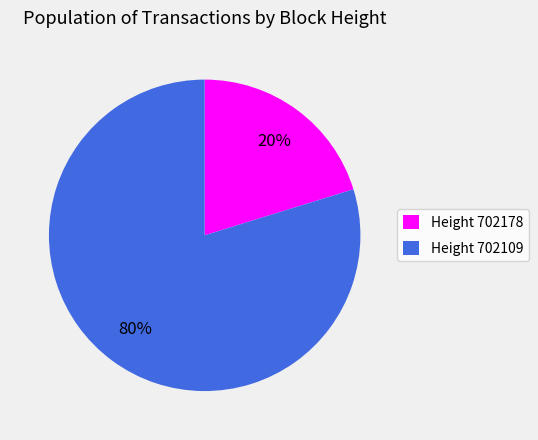

The Height 702178 slice represents 29% of the pie. True or false?

False